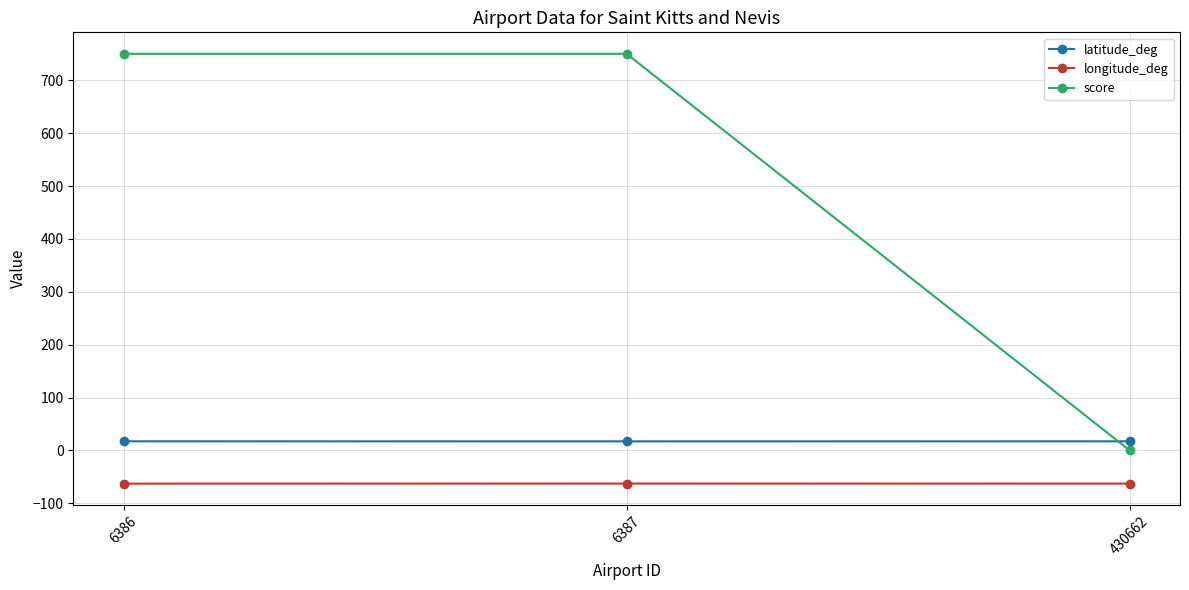

Is the value of longitude_deg at 6386 greater than the value of score at 6387?

No